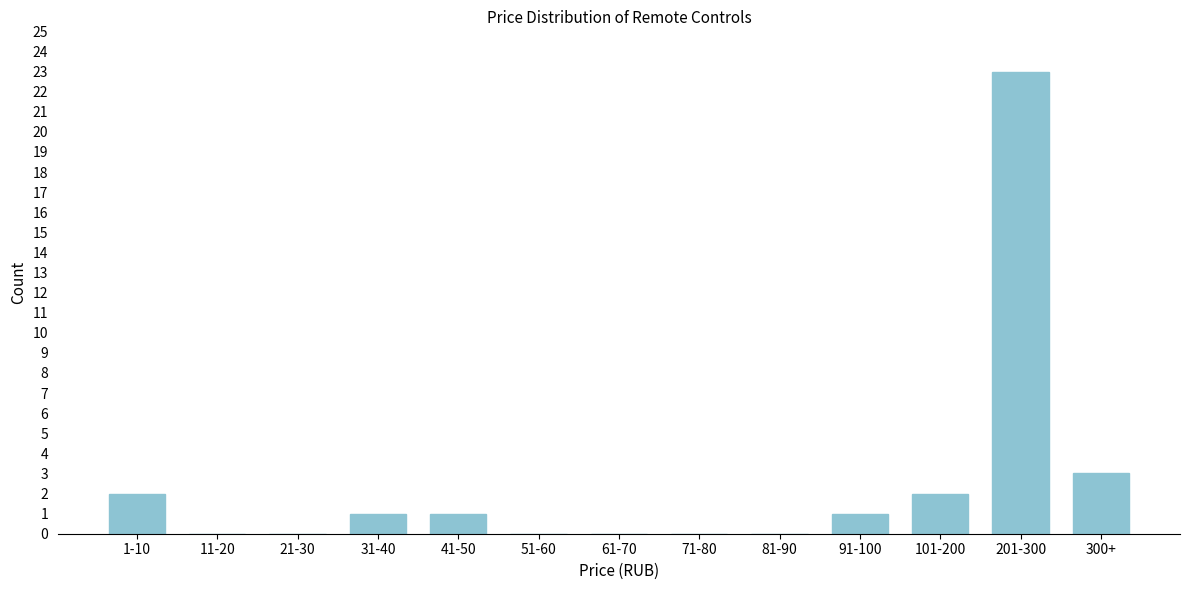

Reading right to left, what are all the values shown in this chart?

300+=3	201-300=23	101-200=2	91-100=1	81-90=0	71-80=0	61-70=0	51-60=0	41-50=1	31-40=1	21-30=0	11-20=0	1-10=2